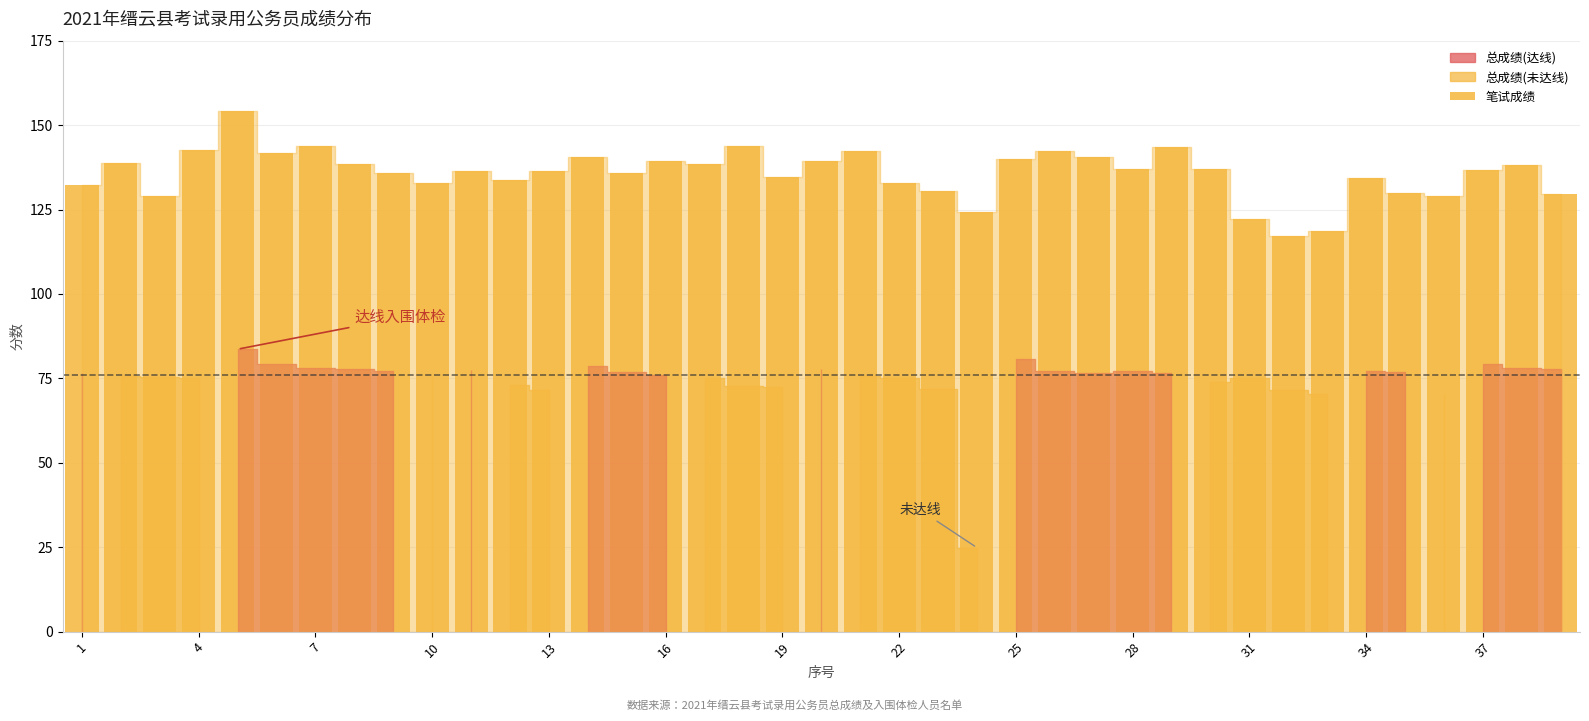

What is the smallest value displayed?

117.3